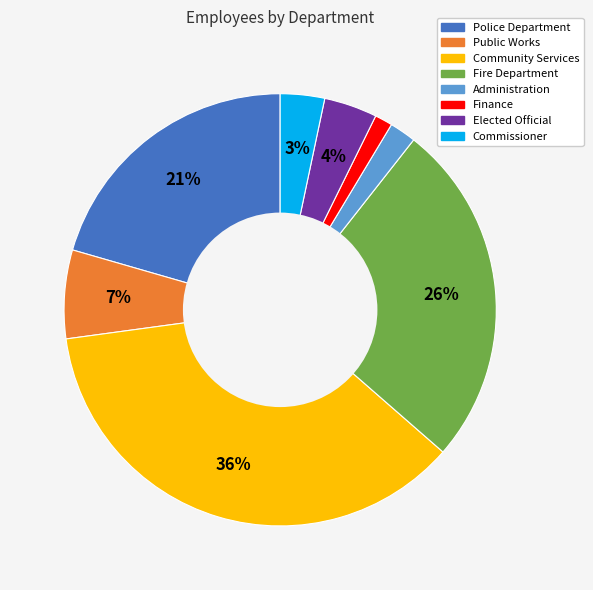

Which slice is the largest?

Community Services